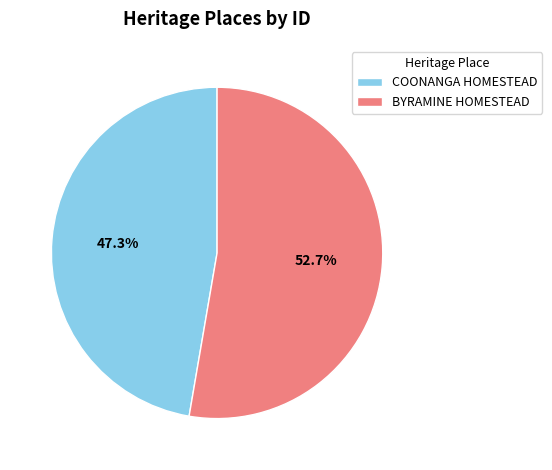

Does COONANGA HOMESTEAD account for over 50% of the chart?

No